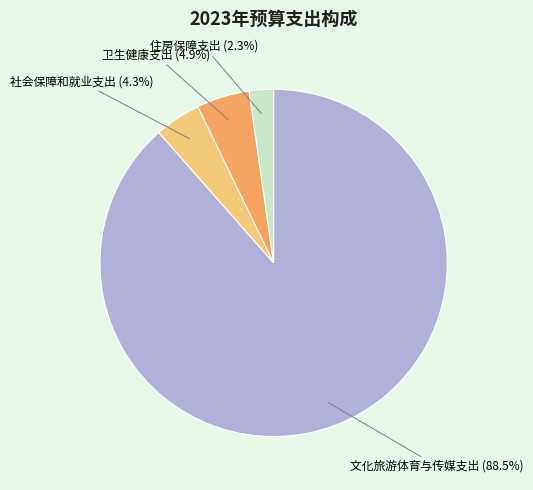

What portion of the pie excludes 住房保障支出?

97.7%